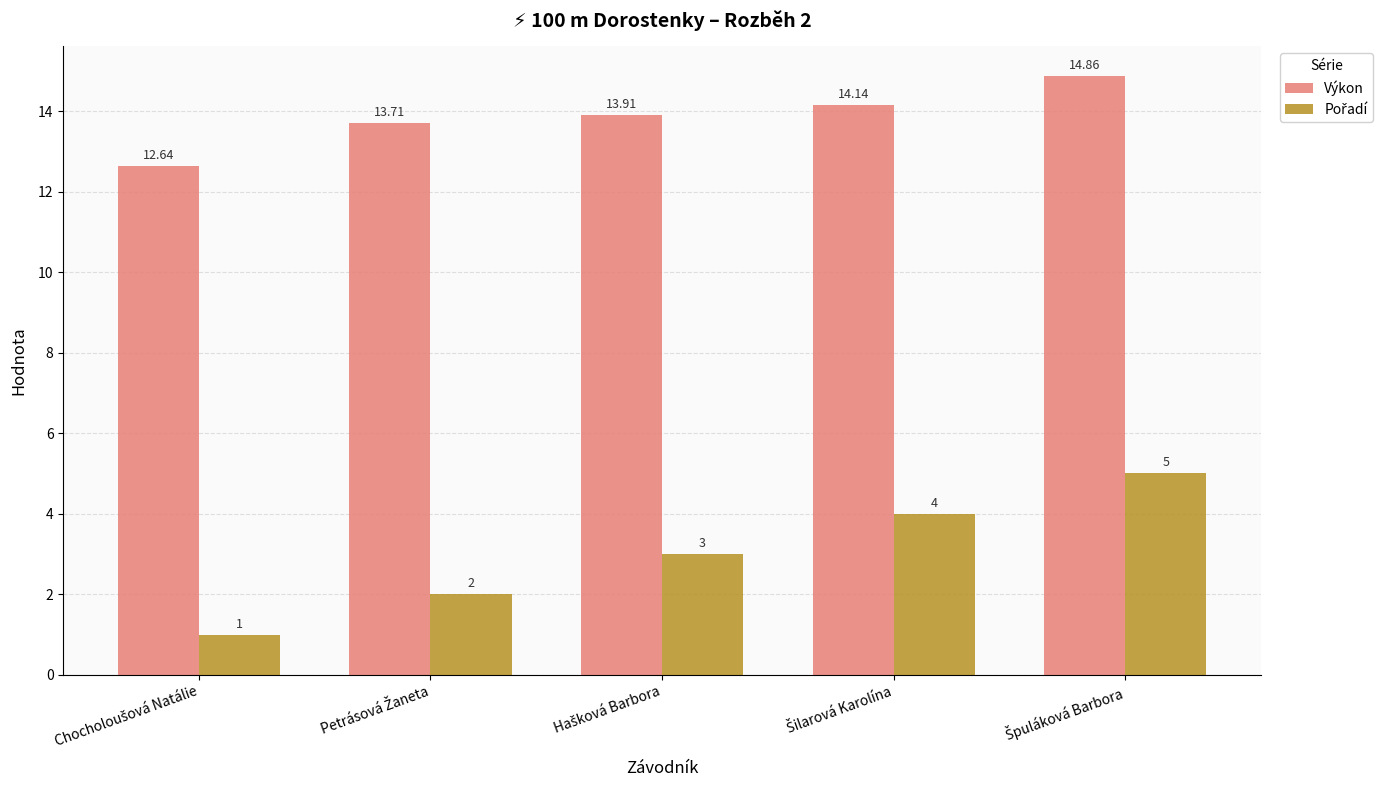

At how many categories does at least one series exceed 1?

5